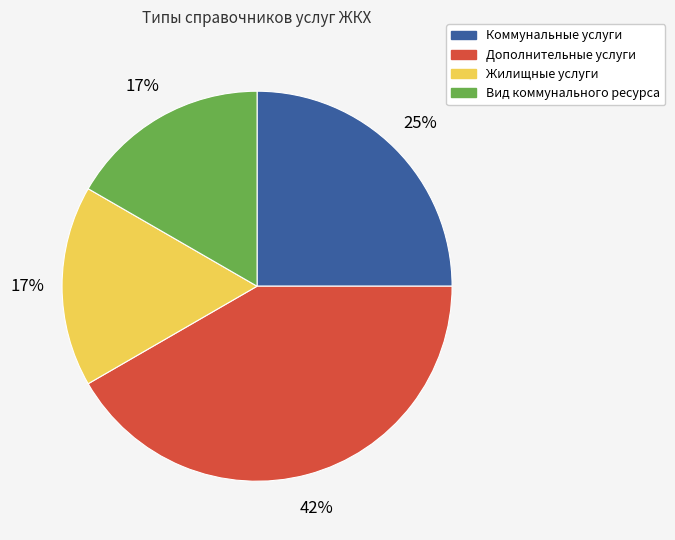

To the nearest percent, what is the average slice percentage?

25%